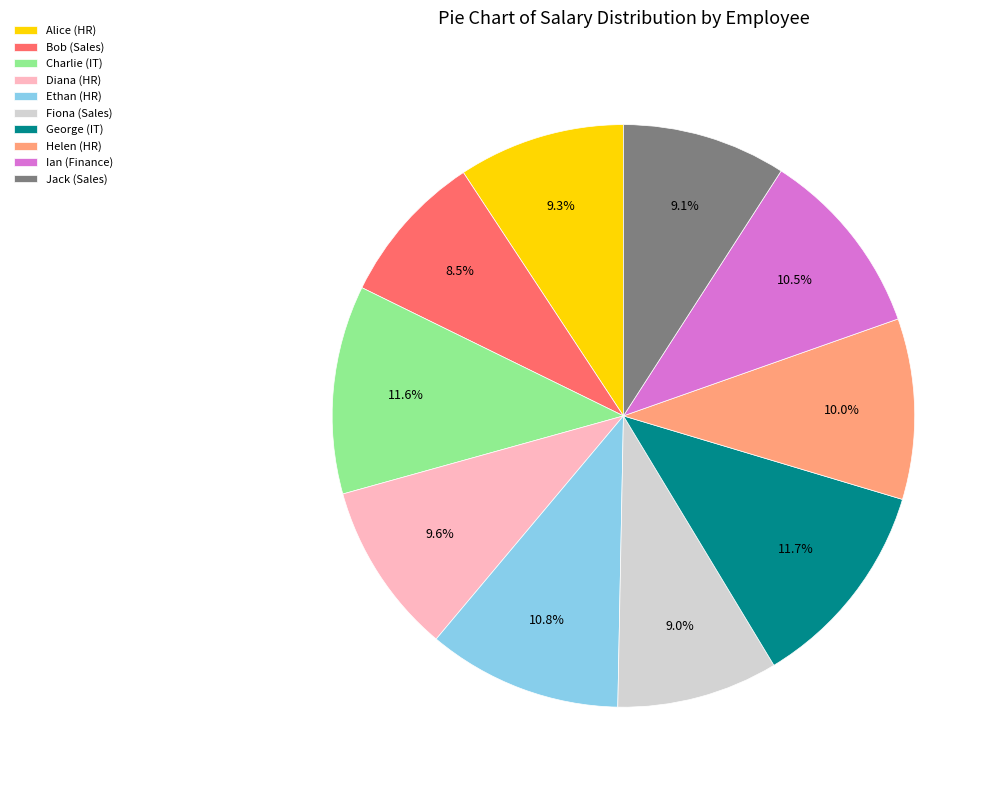

To the nearest percent, what portion does Charlie (IT) represent?

12%